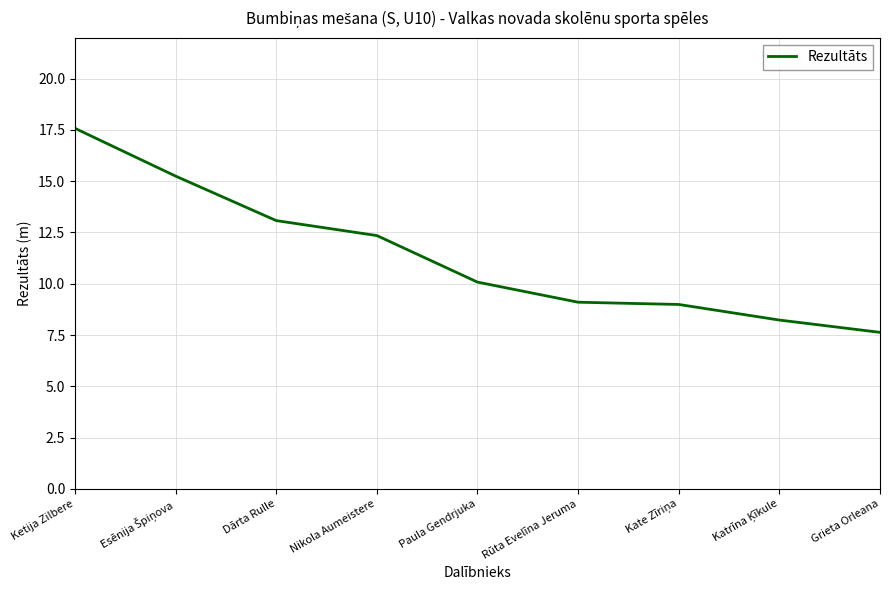

What is the difference between the values at Rūta Evelīna Jeruma and Dārta Rulle?

4.0